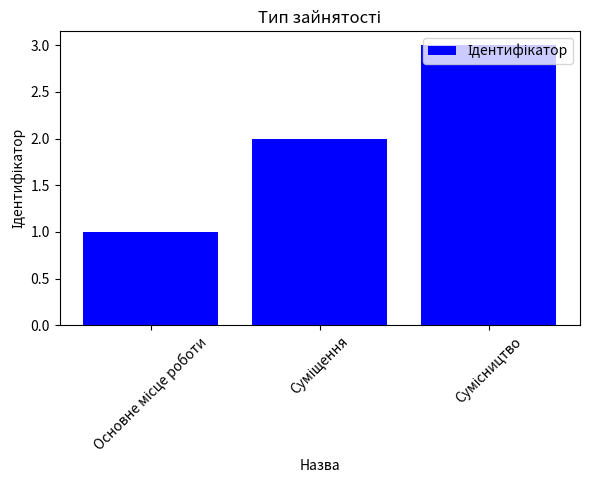

What is the sum of all values?

6